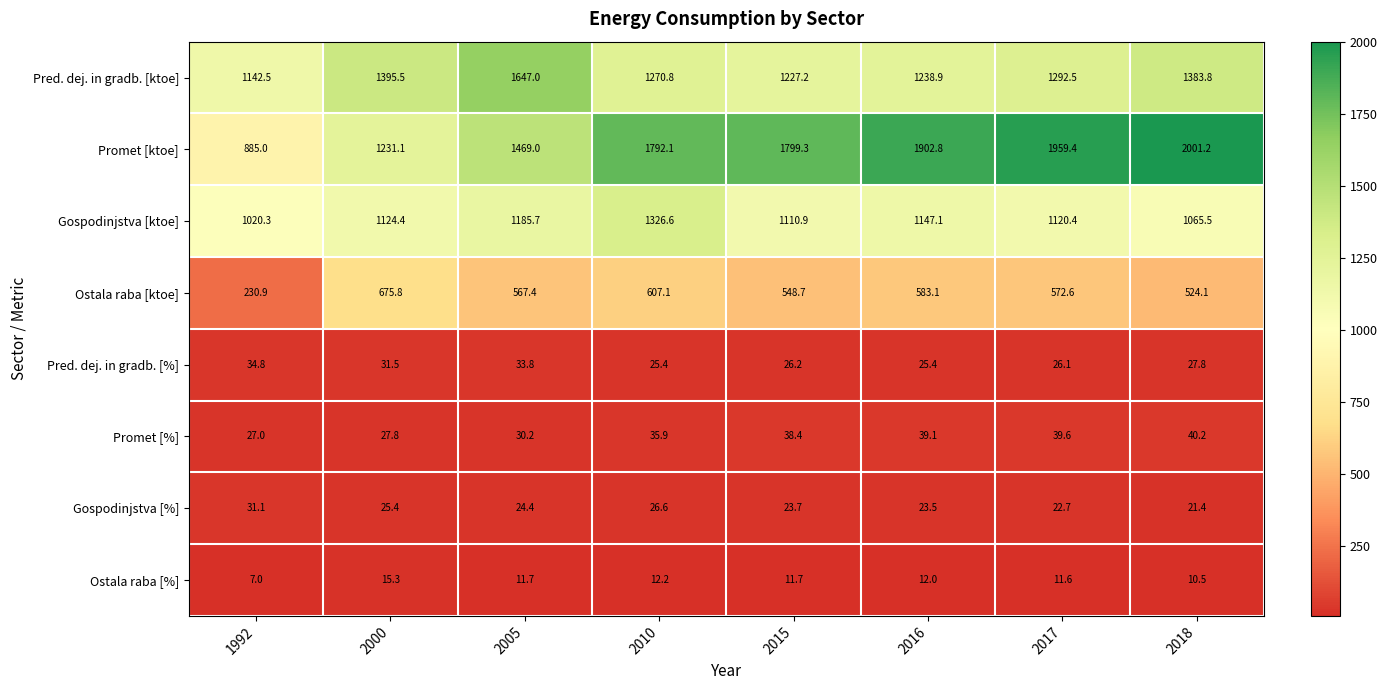

Where is Ostala raba [%] nearest to the value 11?

2018